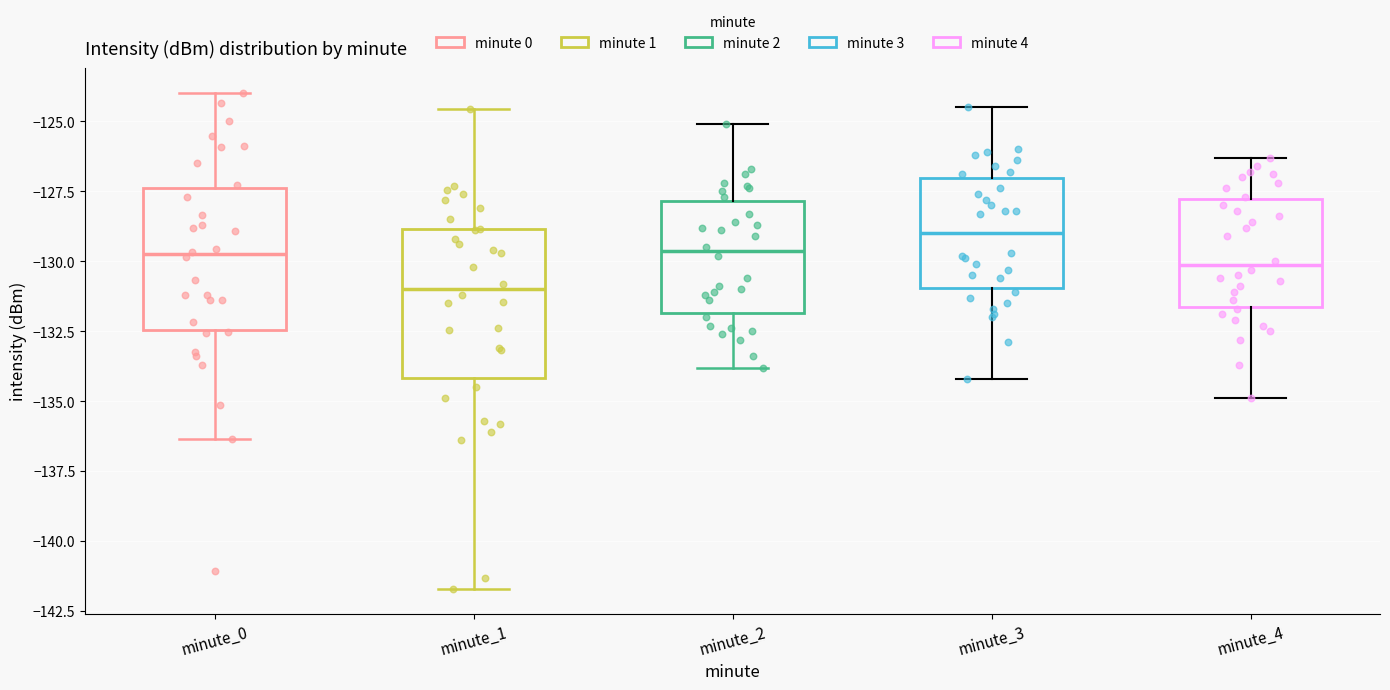

Reading left to right, read every box against the y-axis: the position of its median line, the range the box covers, and the ends of its whiskers. The values are not printed on the chart, so give them approximately, as read against the axis.

minute_0: median -130.0, box -132.5 to -127.5, whiskers -136.5 to -124.0
minute_1: median -131.0, box -134.0 to -129.0, whiskers -141.5 to -124.5
minute_2: median -129.5, box -132.0 to -128.0, whiskers -134.0 to -125.0
minute_3: median -129.0, box -131.0 to -127.0, whiskers -134.0 to -124.5
minute_4: median -130.0, box -131.5 to -128.0, whiskers -135.0 to -126.5